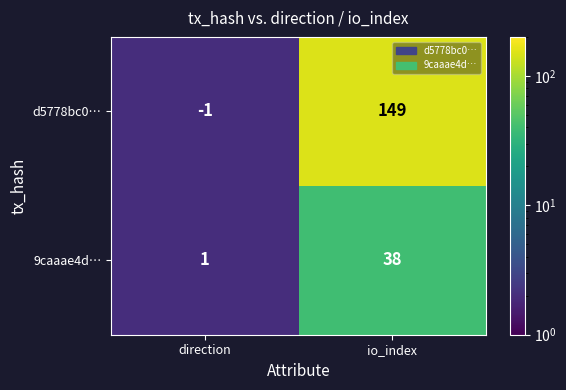

What is the difference between the 9caaae4d… values at io_index and direction?

37